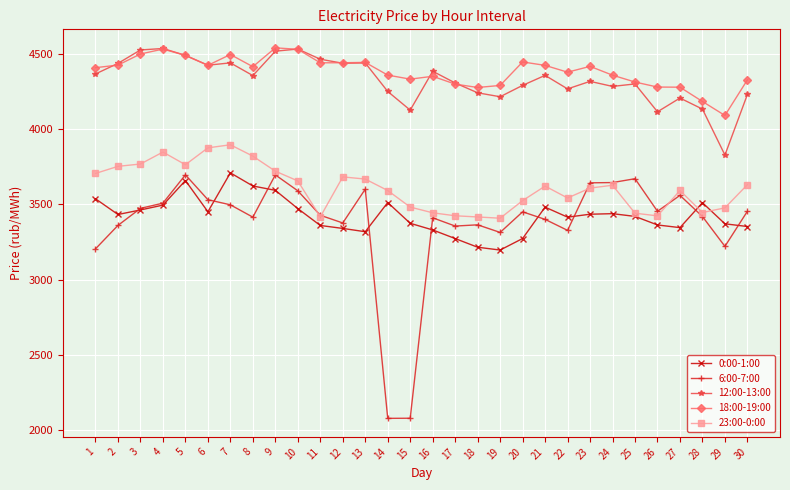

At how many categories does at least one series exceed 2309?

30